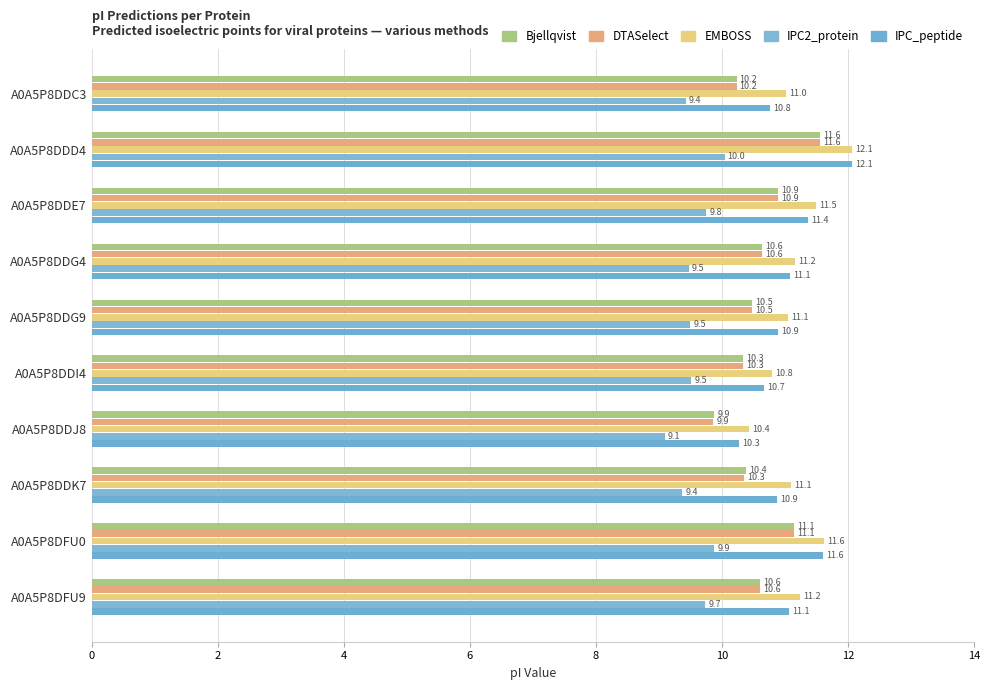

How many categories are shown in the chart?

10